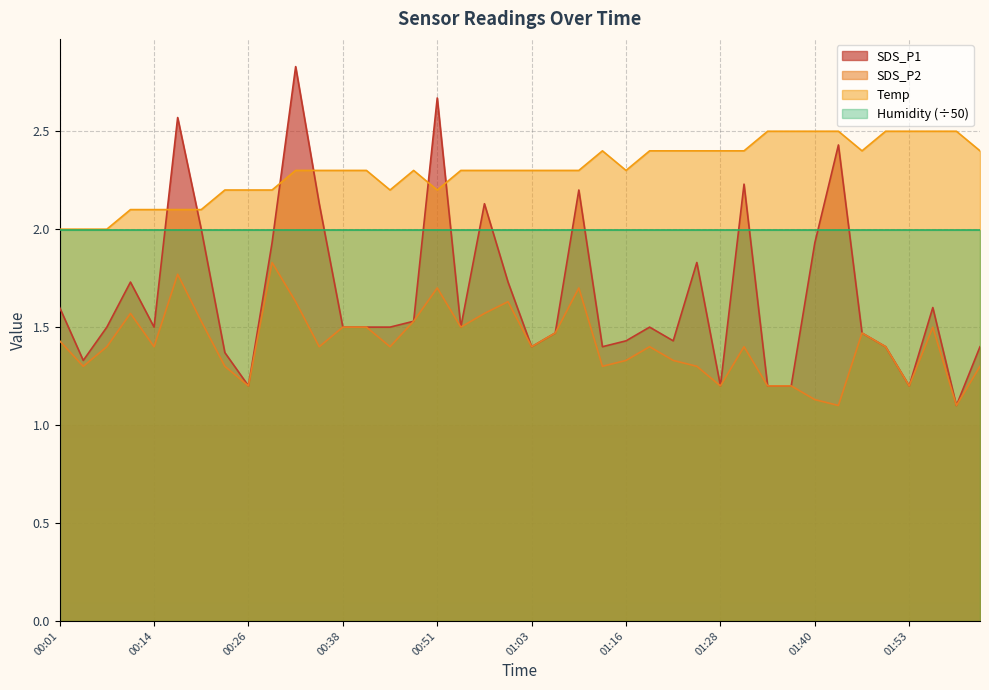

Which series has the widest spread of values?

SDS_P1